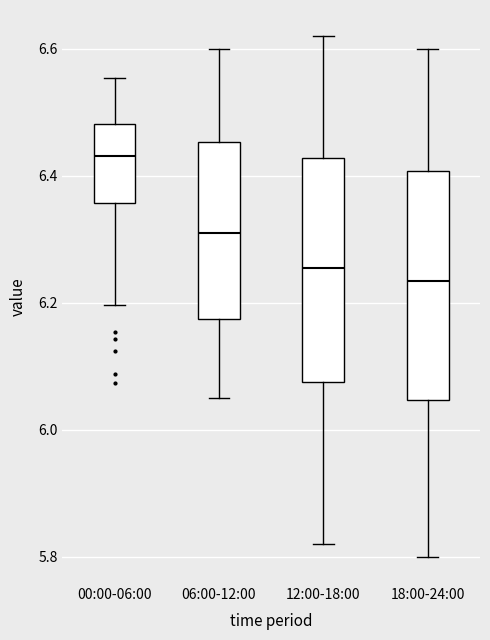

Which box has the highest median line?

00:00-06:00